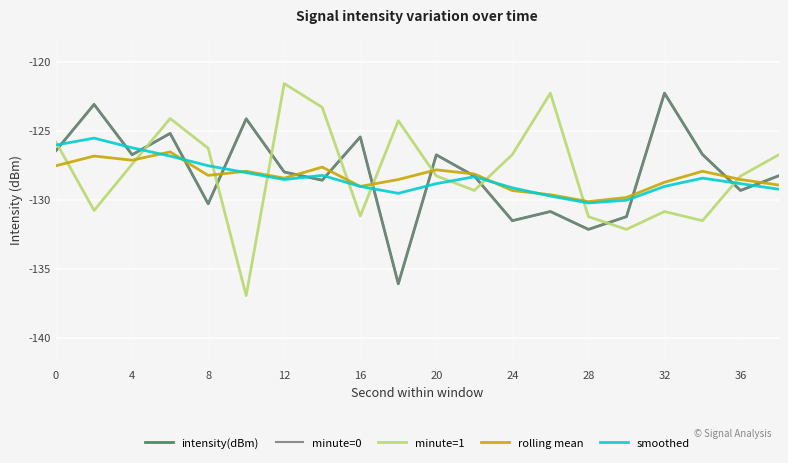

True or false: smoothed has more than 0 points higher than both neighbors.

True